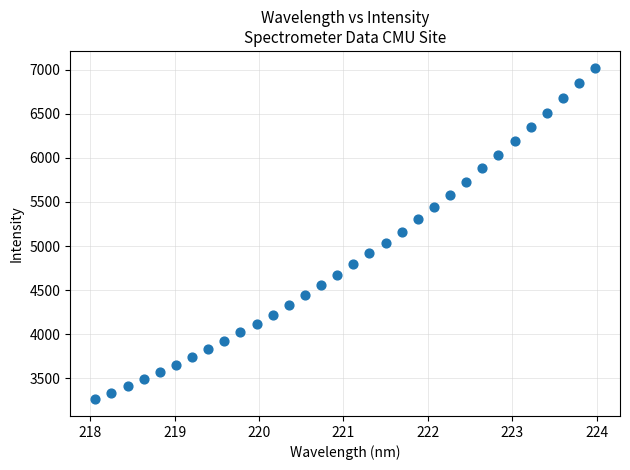

What is the range of Y values (max minus min)?

3762.1